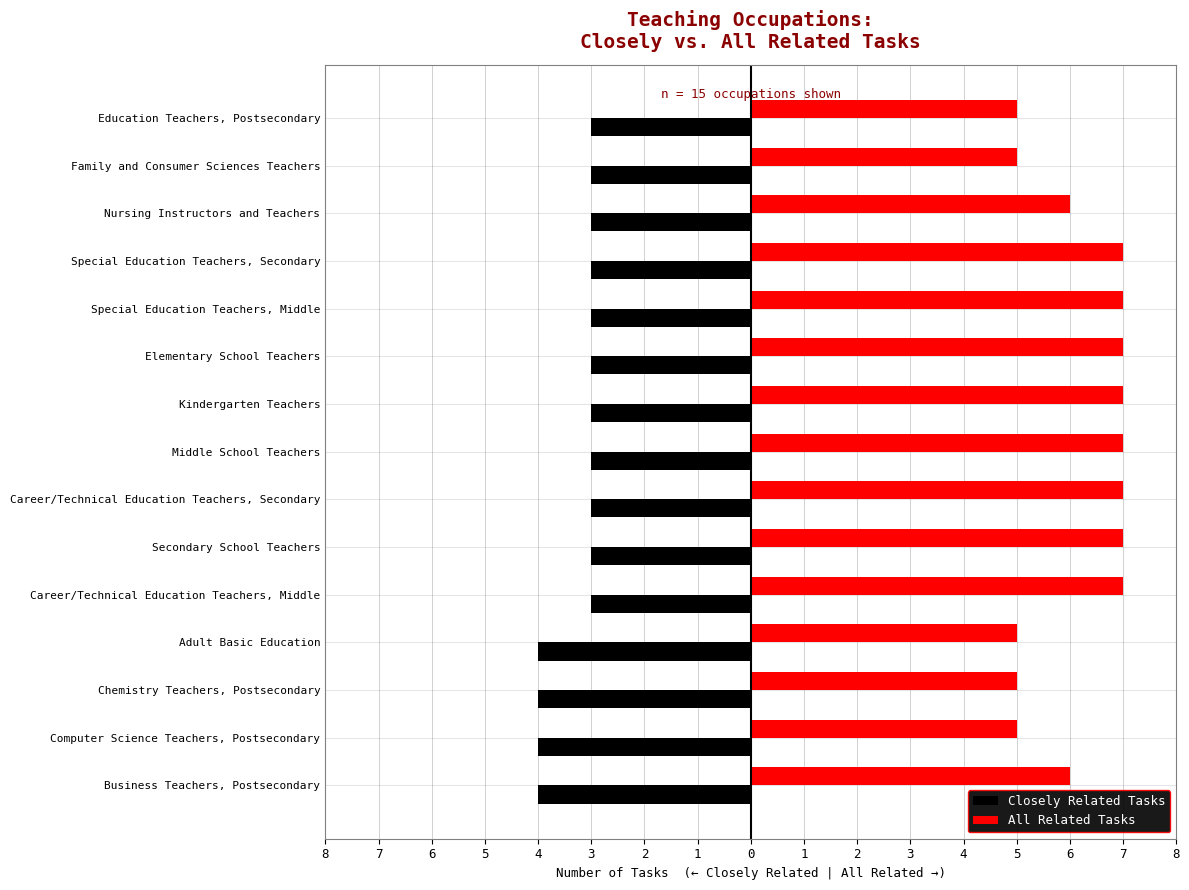

What are all the series names shown in the legend?

Closely Related Tasks, All Related Tasks